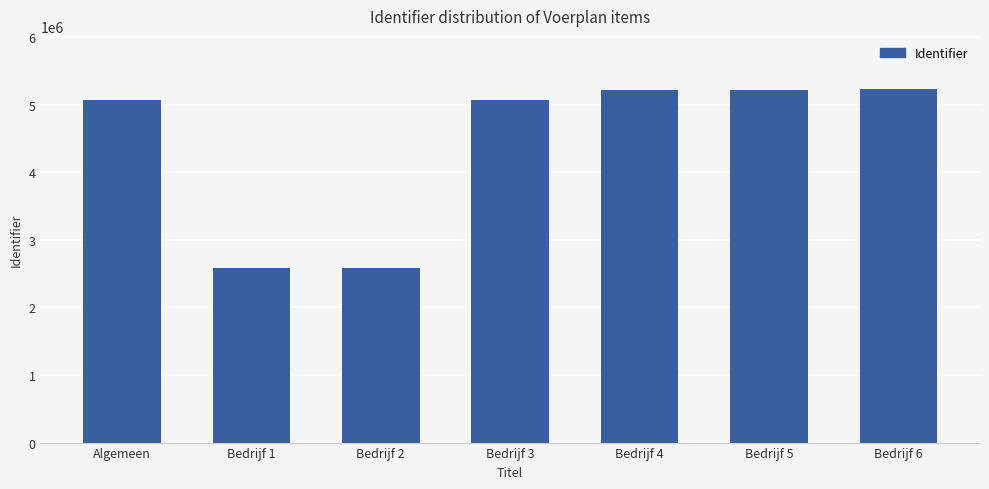

What is the greatest value displayed?

5231028